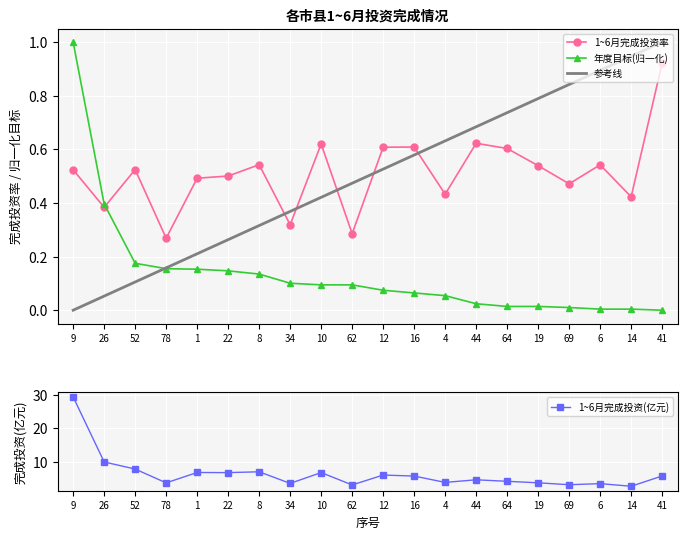

In 1~6月完成投资, how many points are lower than both neighbors (excluding endpoints)?

7